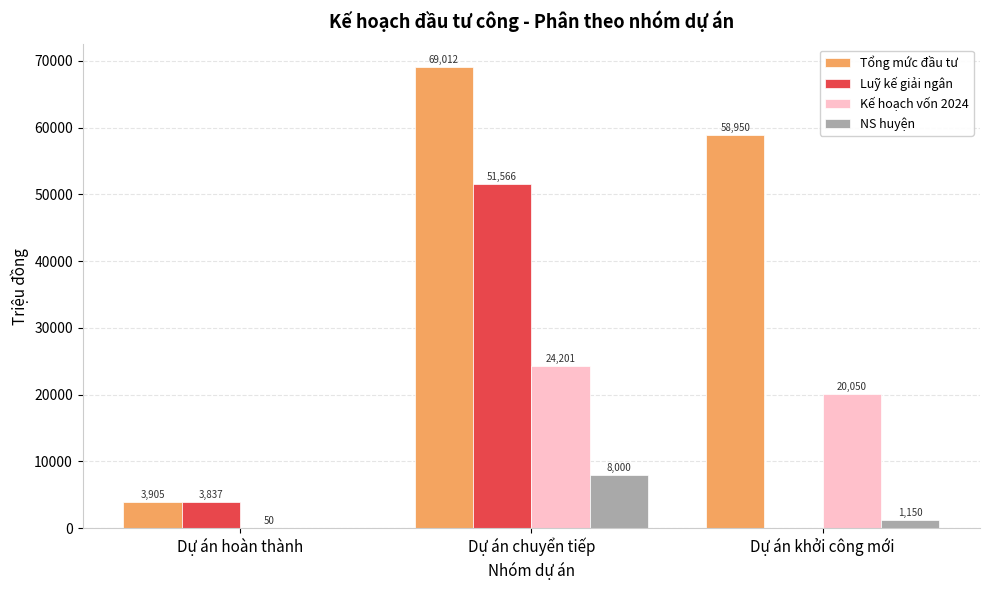

Are the bars grouped side by side (vs. stacked)?

Yes